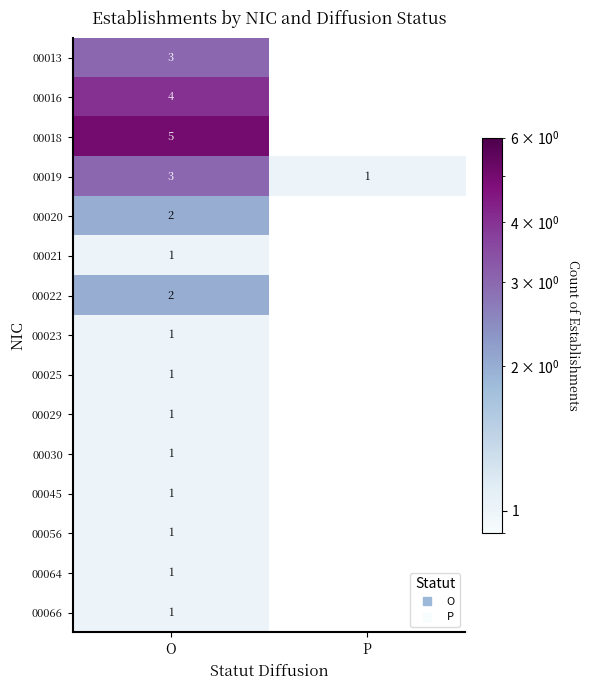

Which series has the widest spread of values?

00019